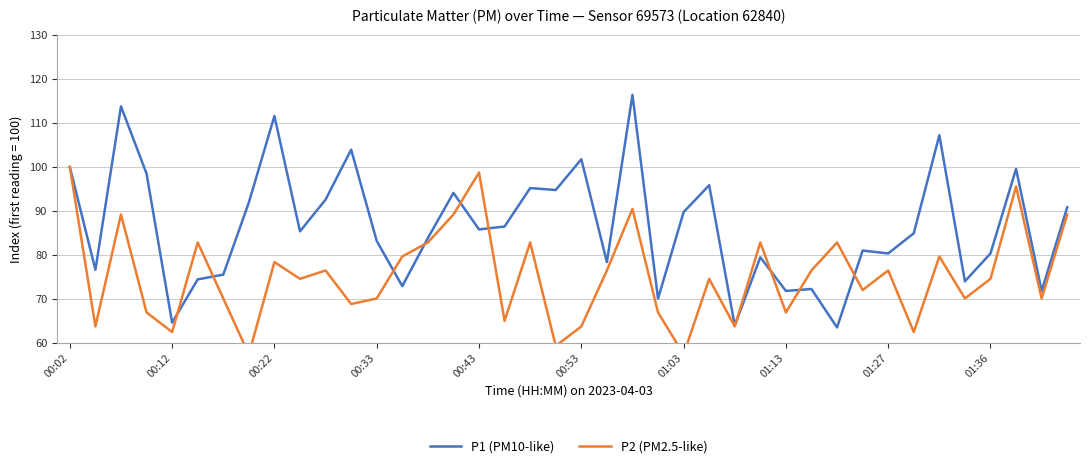

At how many categories does at least one series exceed 83?

23